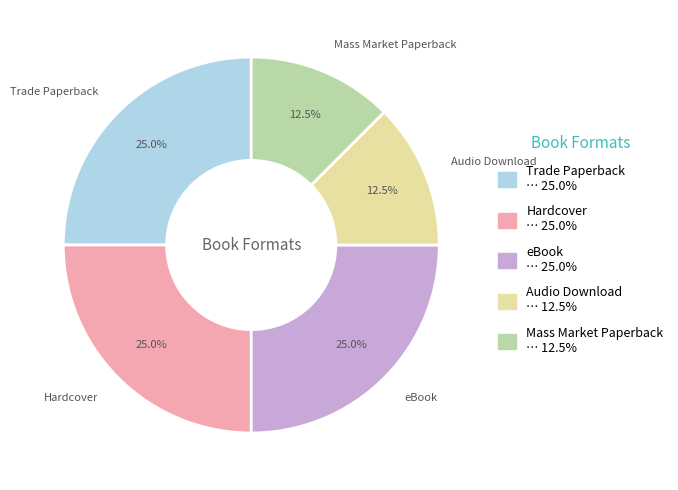

Does eBook account for over 50% of the chart?

No